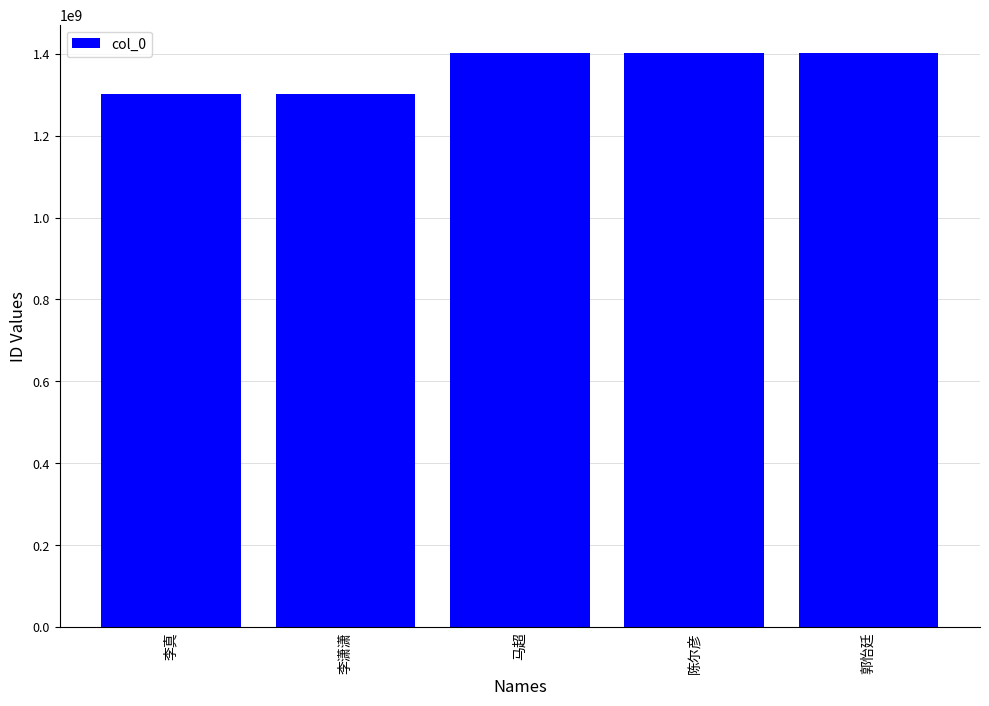

What is the change in value from 李潇潇 to 马超?

+100101381